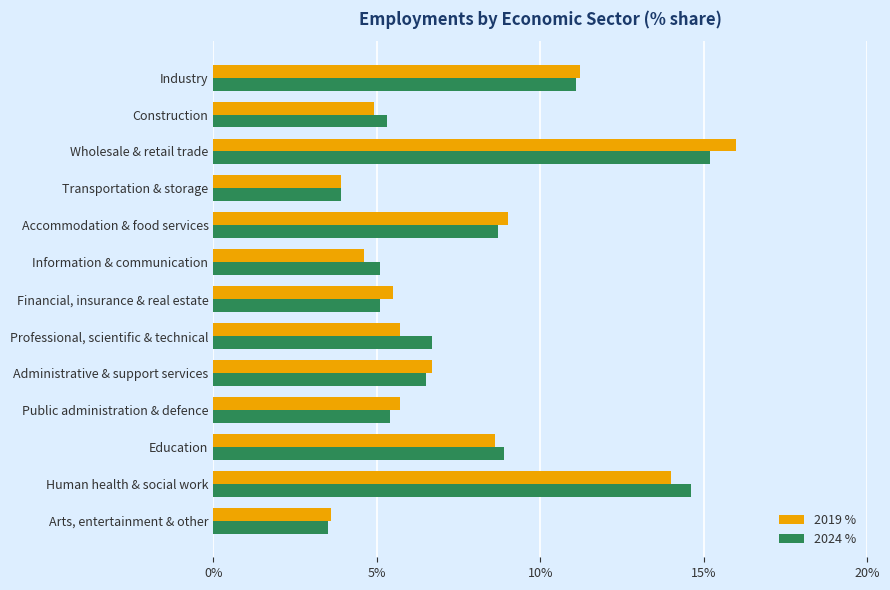

At which category does the chart reach its peak across all series?

Wholesale & retail trade